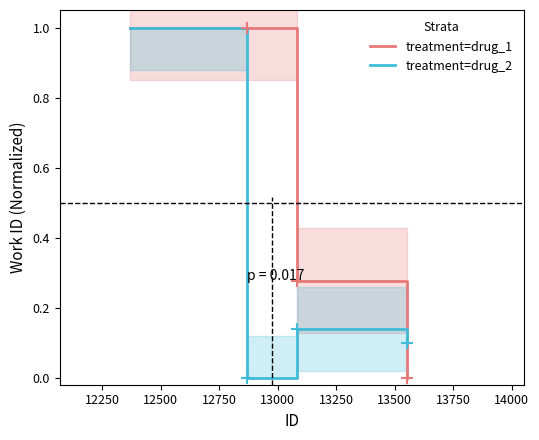

Reading left to right, transcribe all the data shown in this chart.

treatment=drug_1: 1.0	1.0	0.3	0.0
treatment=drug_2: 1.0	0.0	0.1	0.1